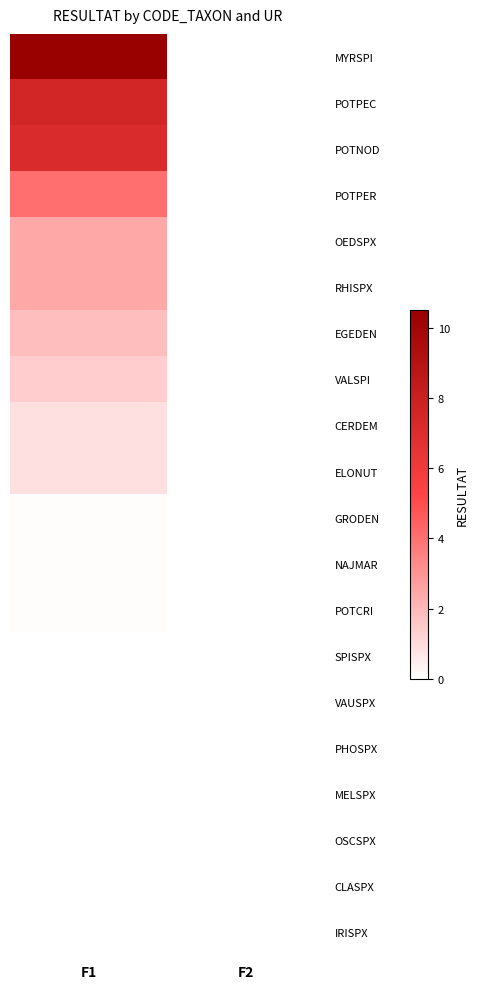

Reading left to right, extract all data points from this chart.

MYRSPI: F1=10.5	F2=0.0
POTPEC: F1=7.5	F2=0.0
POTNOD: F1=7.2	F2=0.0
POTPER: F1=4.0	F2=0.0
OEDSPX: F1=2.5	F2=0.0
RHISPX: F1=2.5	F2=0.0
EGEDEN: F1=1.8	F2=0.0
VALSPI: F1=1.4	F2=0.0
CERDEM: F1=0.9	F2=0.0
ELONUT: F1=0.9	F2=0.0
GRODEN: F1=0.1	F2=0.0
NAJMAR: F1=0.1	F2=0.0
POTCRI: F1=0.1	F2=0.0
SPISPX: F1=0.0	F2=0.0
VAUSPX: F1=0.0	F2=0.0
PHOSPX: F1=0.0	F2=0.0
MELSPX: F1=0.0	F2=0.0
OSCSPX: F1=0.0	F2=0.0
CLASPX: F1=0.0	F2=0.0
IRISPX: F1=0.0	F2=0.0